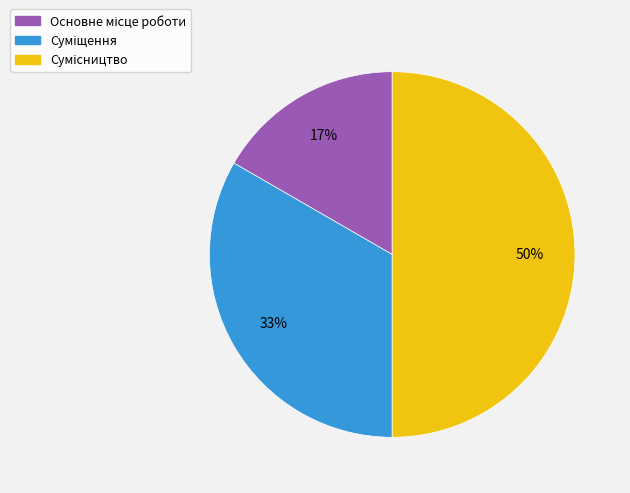

To the nearest percent, what is the difference between the largest and smallest slice percentages?

33%